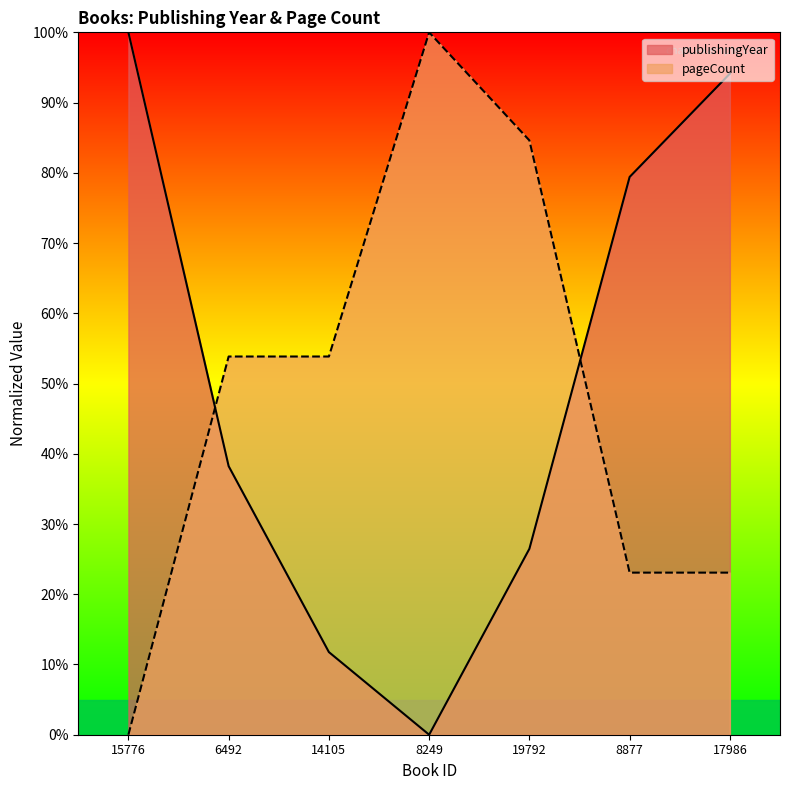

How many lines are shown in the chart?

2